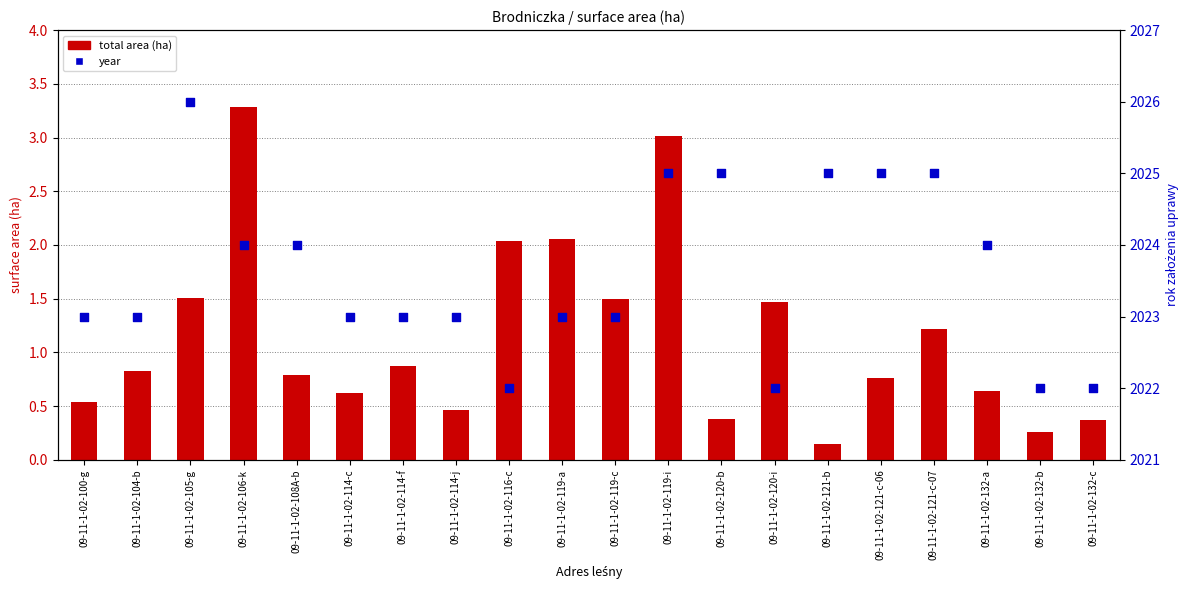

Is the value of total area (ha) at 09-11-1-02-119-i greater than the value of year at 09-11-1-02-119-c?

No